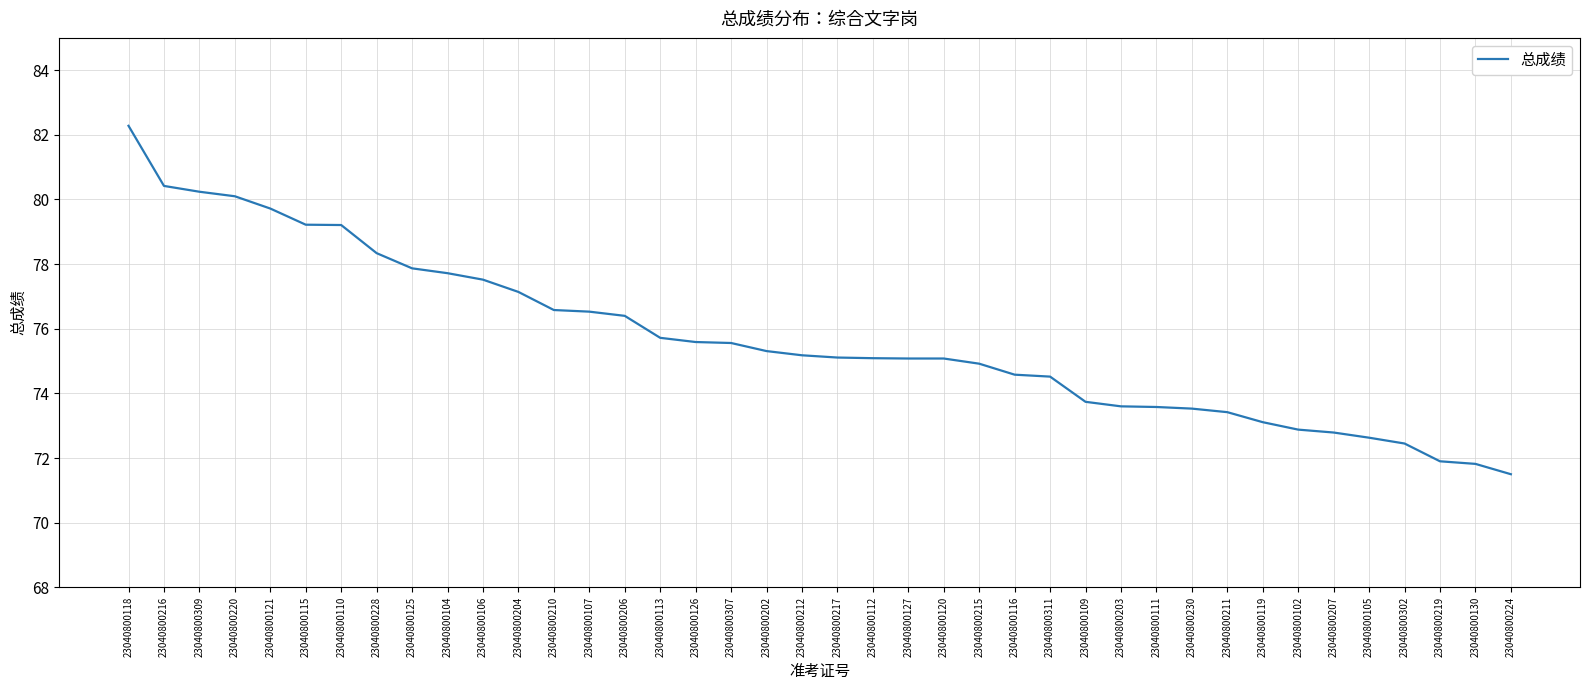

What is the average value?

75.7